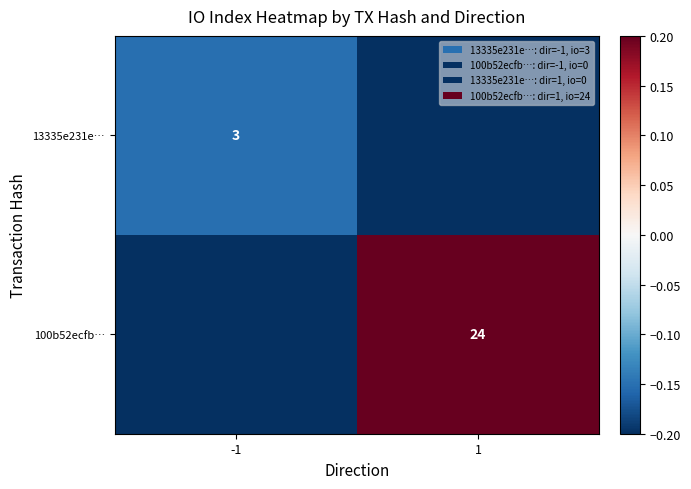

The value of 13335e231e… at -1 is 3.0. True or false?

True